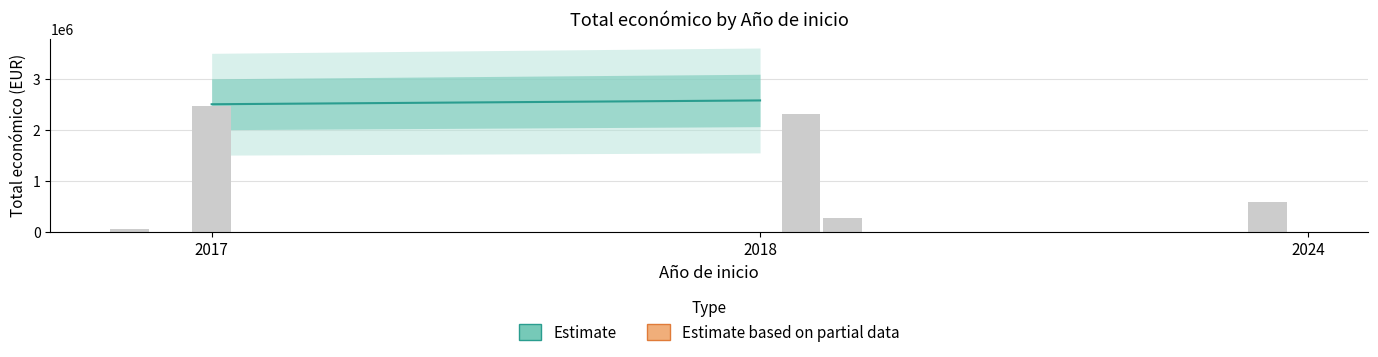

What is the maximum value shown in the chart?

2464572